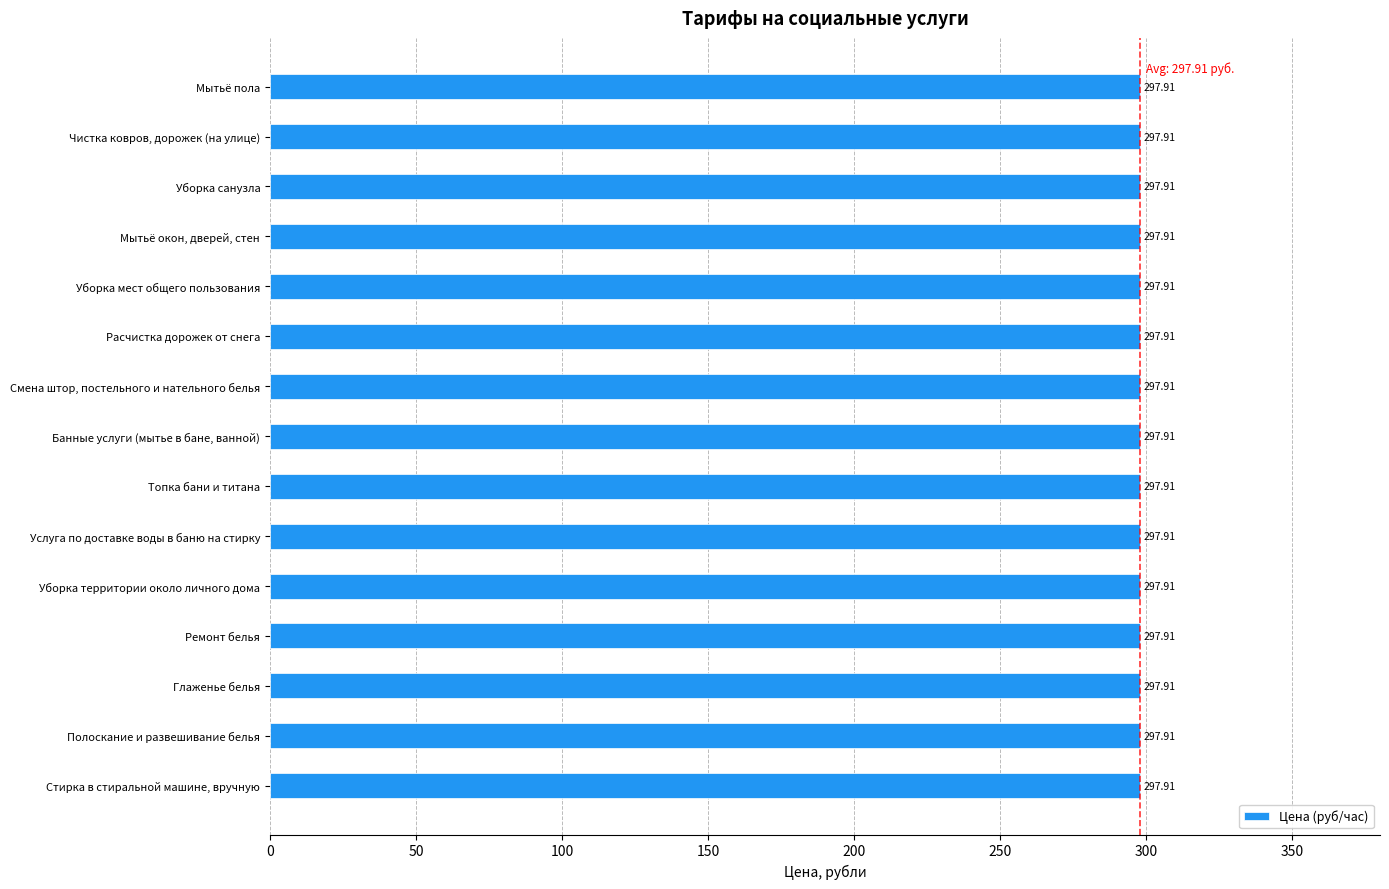

How many data points does each series have?

15